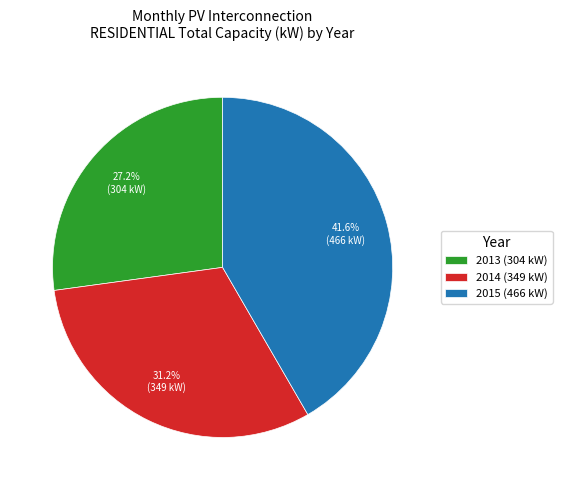

Is there a majority slice in this chart?

No